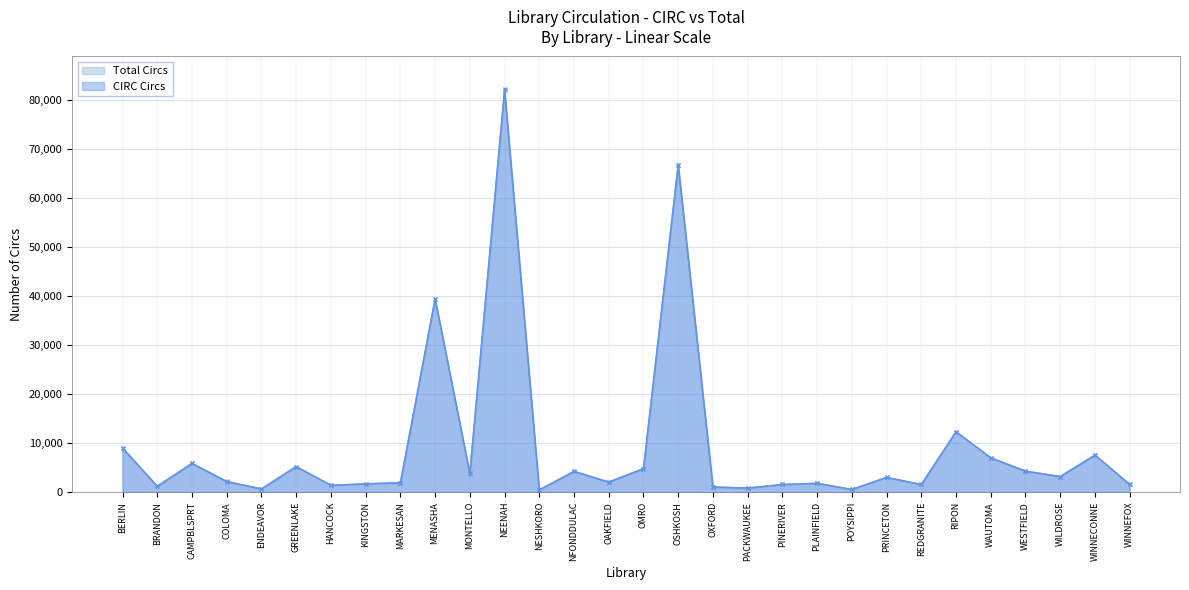

How many lines are shown in the chart?

2